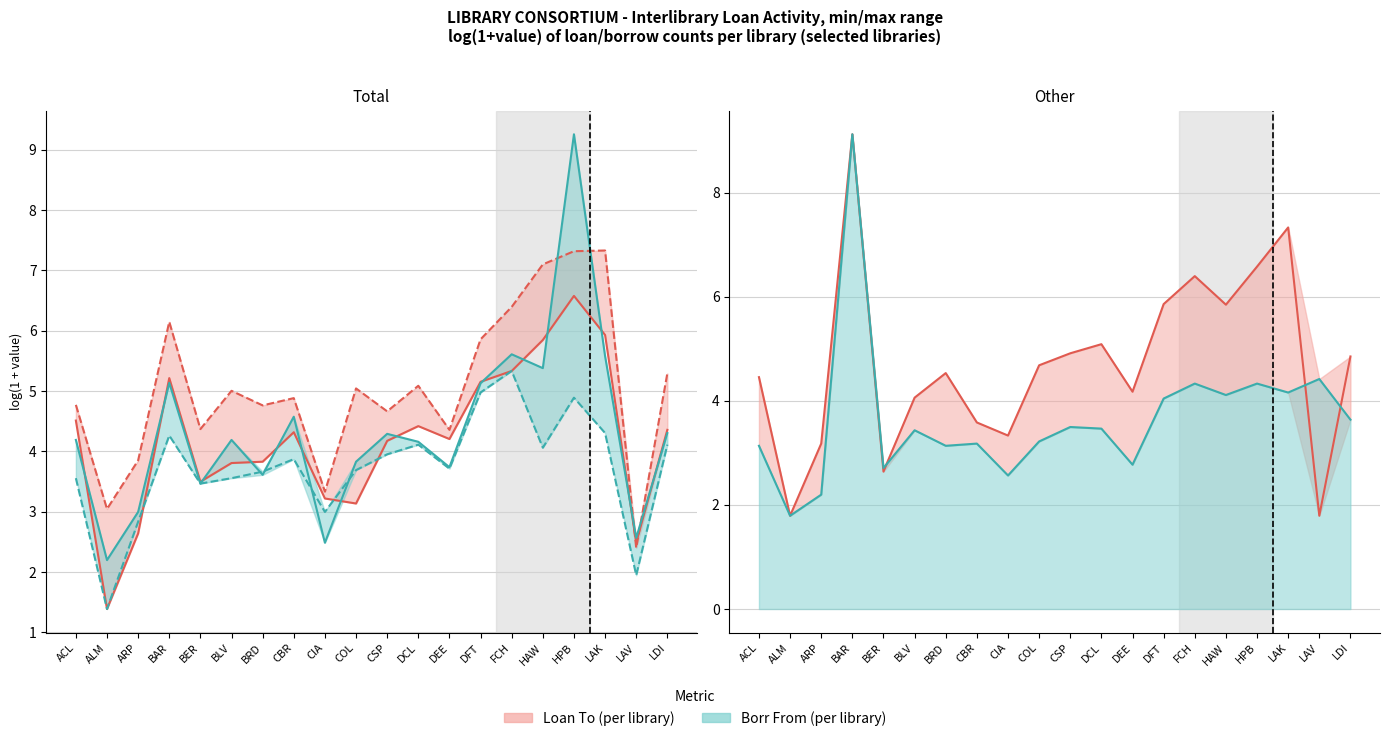

At which category does the chart reach its peak across all series?

HPB